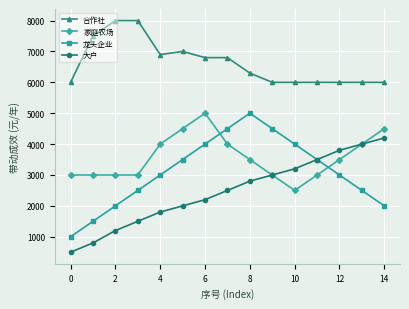

Reading left to right, transcribe all the data shown in this chart.

合作社: 6000	7500	8000	8000	6900	7000	6800	6800	6300	6000	6000	6000	6000	6000	6000
家庭农场: 3000	3000	3000	3000	4000	4500	5000	4000	3500	3000	2500	3000	3500	4000	4500
龙头企业: 1000	1500	2000	2500	3000	3500	4000	4500	5000	4500	4000	3500	3000	2500	2000
大户: 500	800	1200	1500	1800	2000	2200	2500	2800	3000	3200	3500	3800	4000	4200